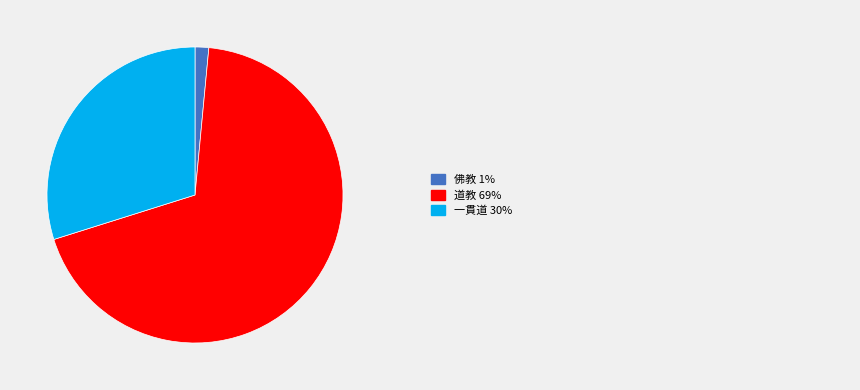

Is there any slice that represents more than half of the pie?

Yes